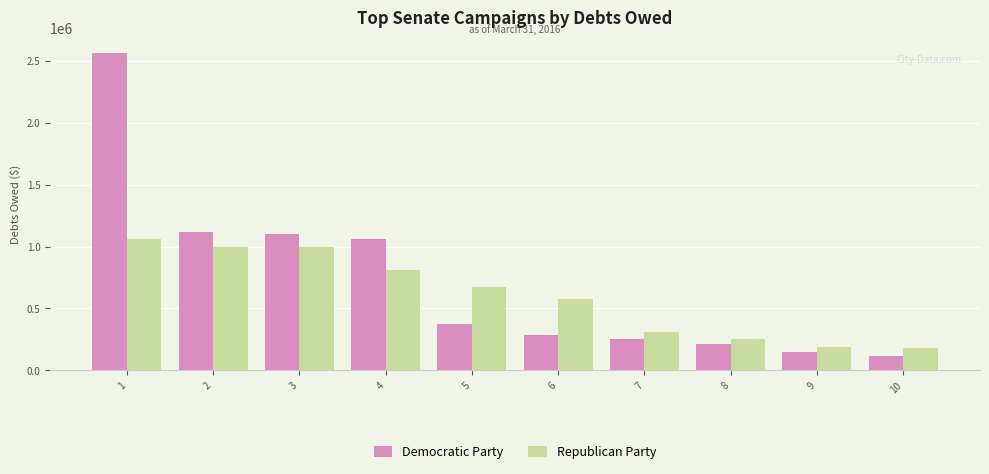

Which category has the lowest value in the Democratic Party series?

10